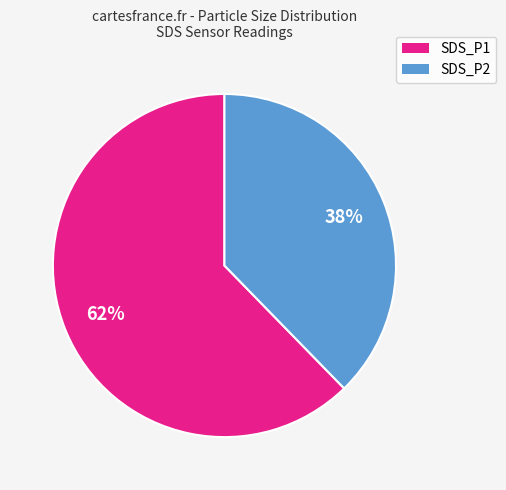

Between SDS_P1 and SDS_P2, which is larger?

SDS_P1